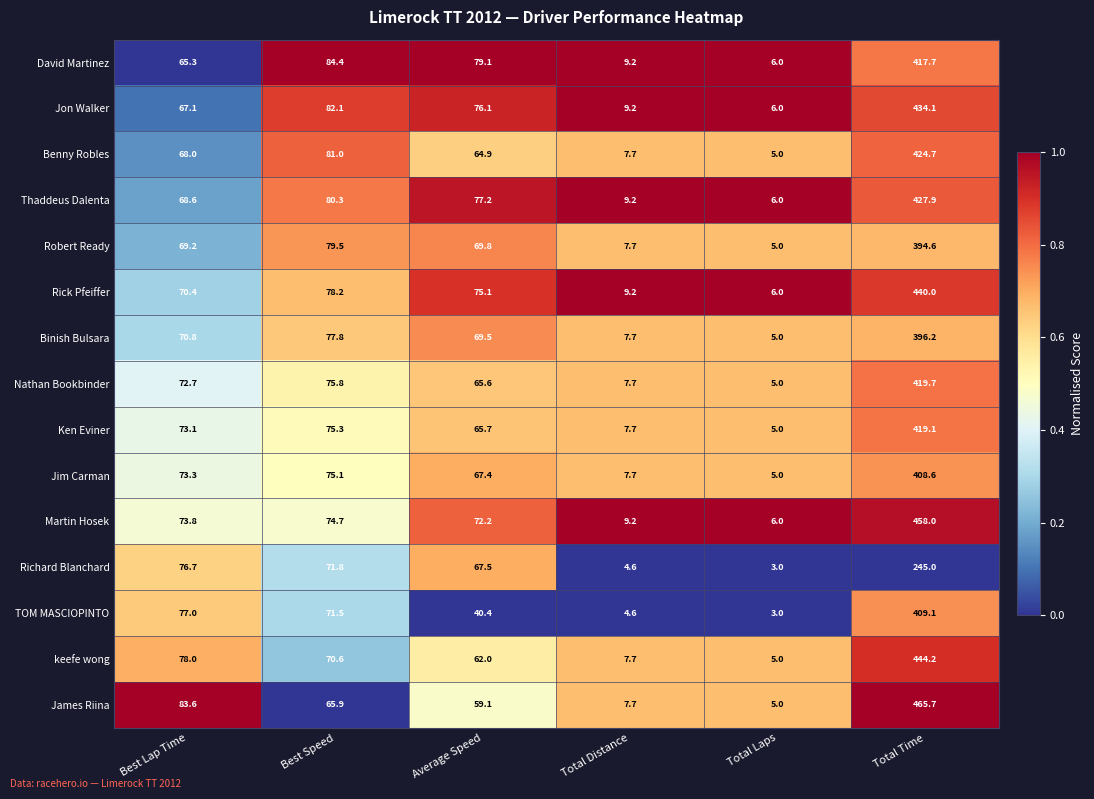

What is the difference between the maximum and minimum values in the Jon Walker series?

428.1